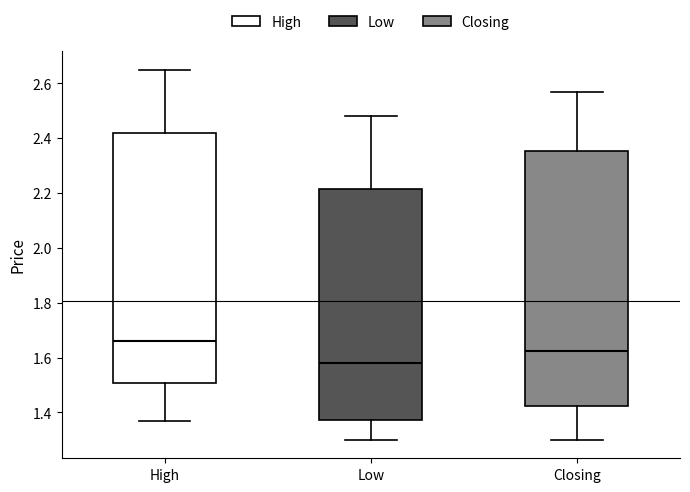

Reading left to right, transcribe this box plot: for each box, give where its median line is, the range the box spans, and where its two whiskers end, as read against the y-axis. The values are not printed on the chart, so give them approximately, as read against the axis.

High: median 1.66, box 1.50 to 2.42, whiskers 1.38 to 2.66
Low: median 1.58, box 1.38 to 2.22, whiskers 1.30 to 2.48
Closing: median 1.62, box 1.42 to 2.36, whiskers 1.30 to 2.58